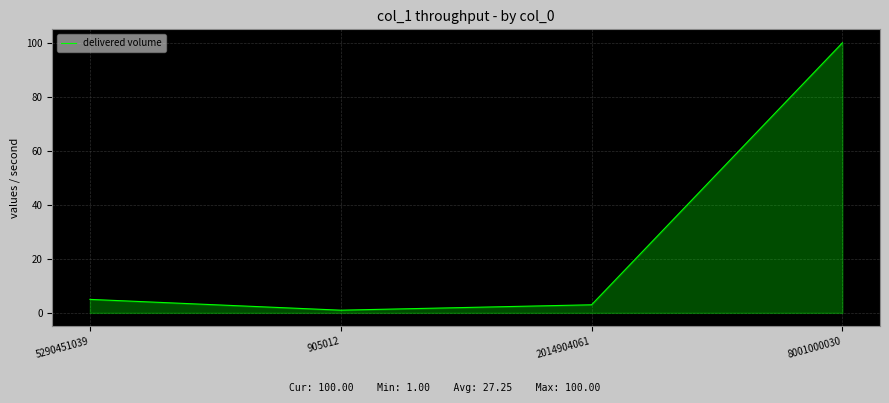

How many distinct data groups are displayed?

1